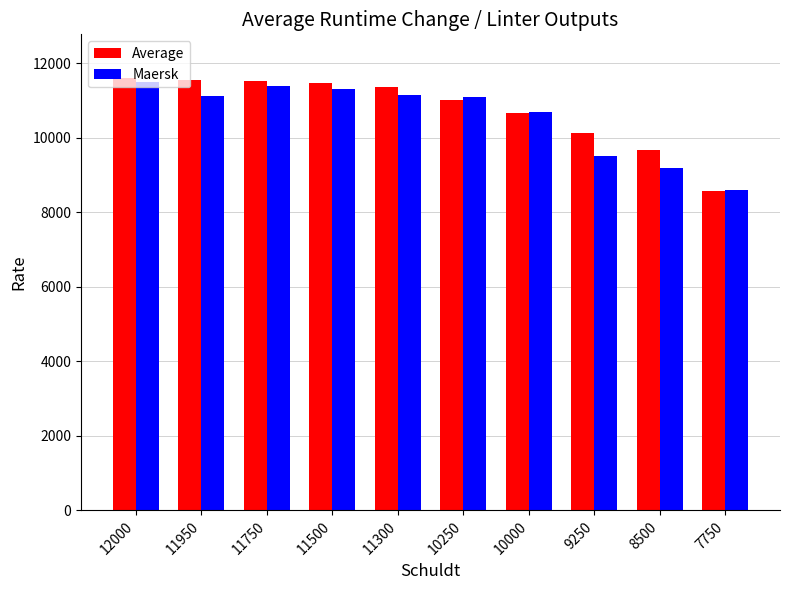

What is the greatest value displayed?

11616